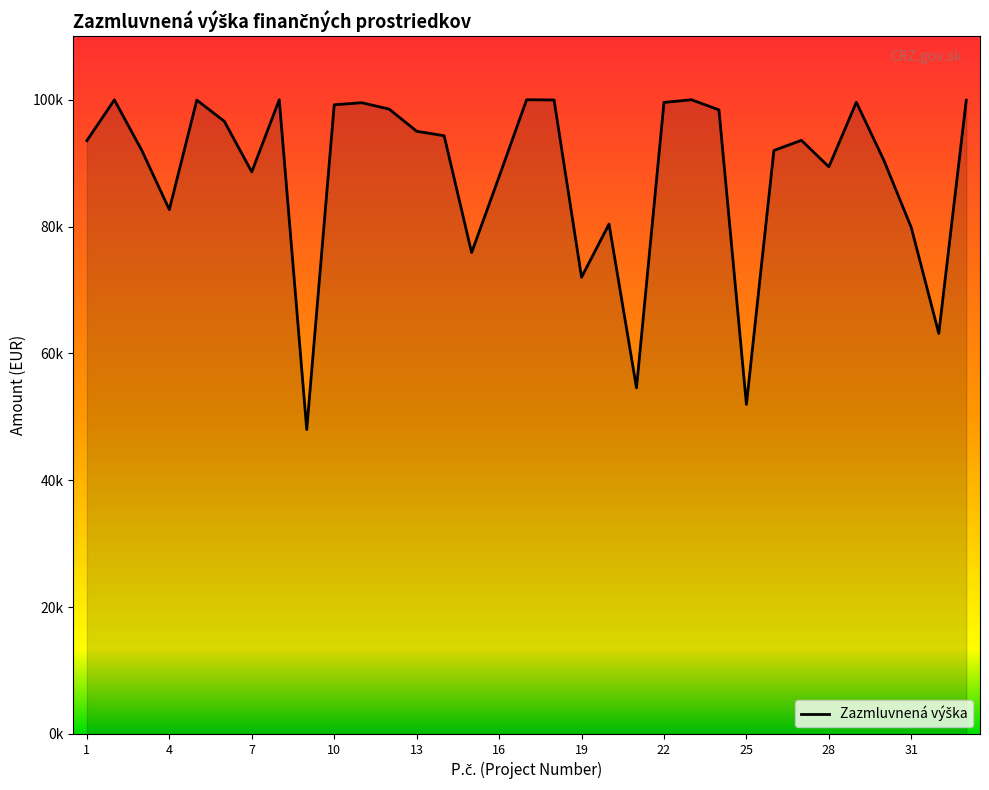

Does the chart have visible grid lines?

No